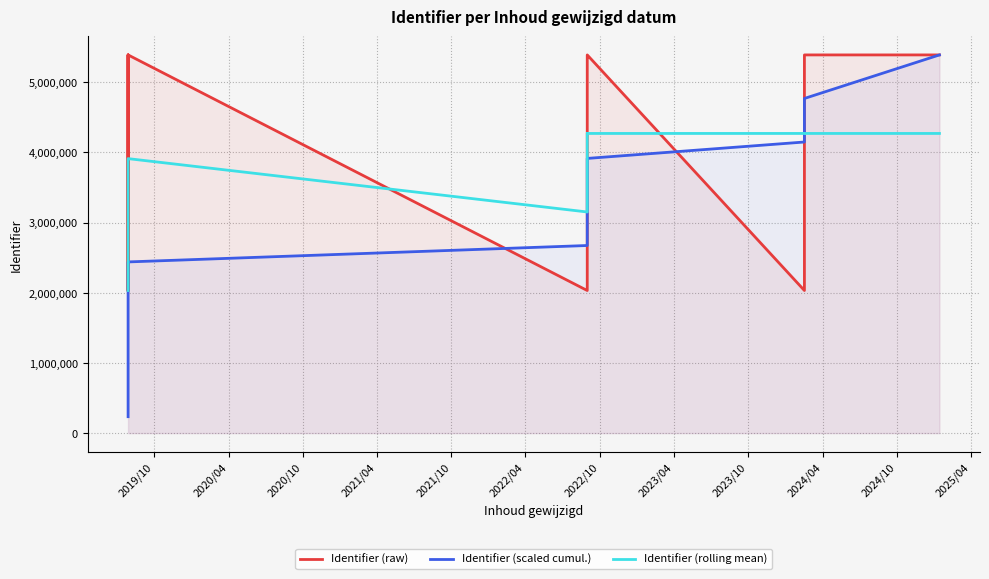

What is the average value of the Identifier (scaled cumul.) series?

2651813.3